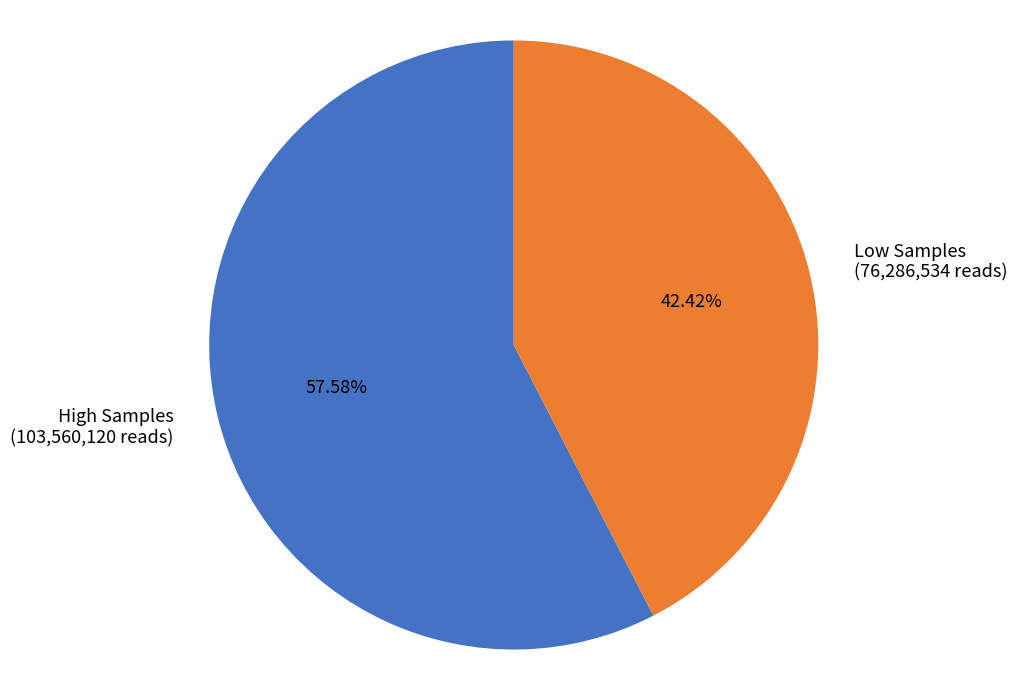

Which slice is the largest?

High Samples (103,560,120 reads)